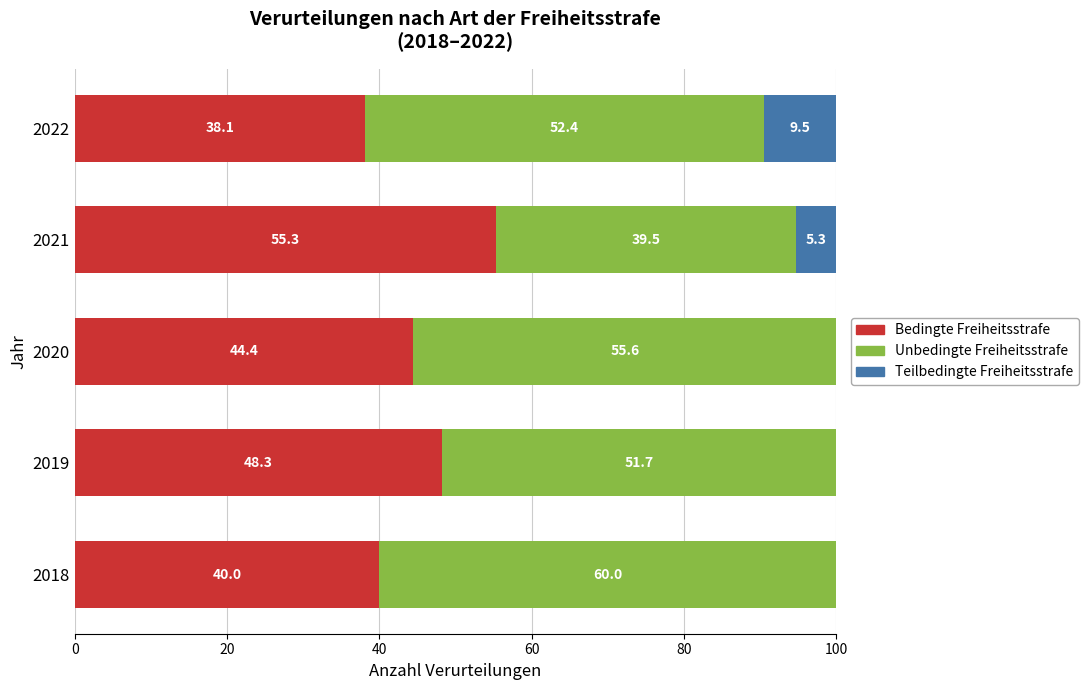

What is the total value across all series at 2020?

100.0